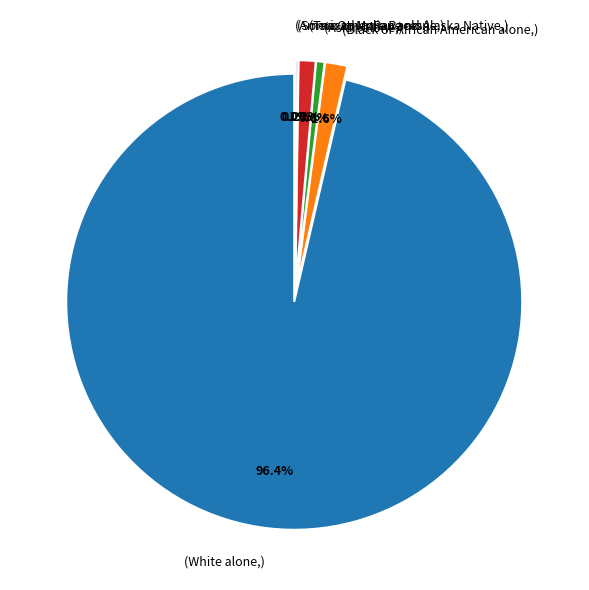

Which category has the smallest portion of the pie?

American Indian and Alaska Native